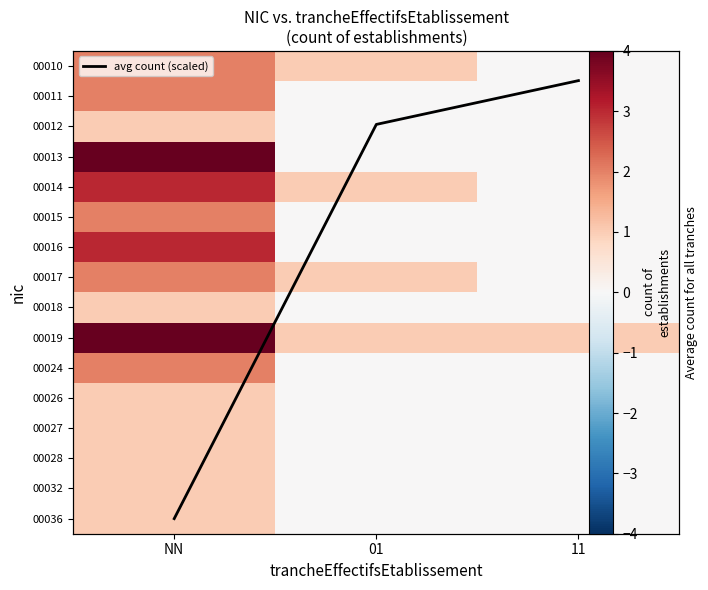

Count the 00016 values in the range 0 to 3.

3